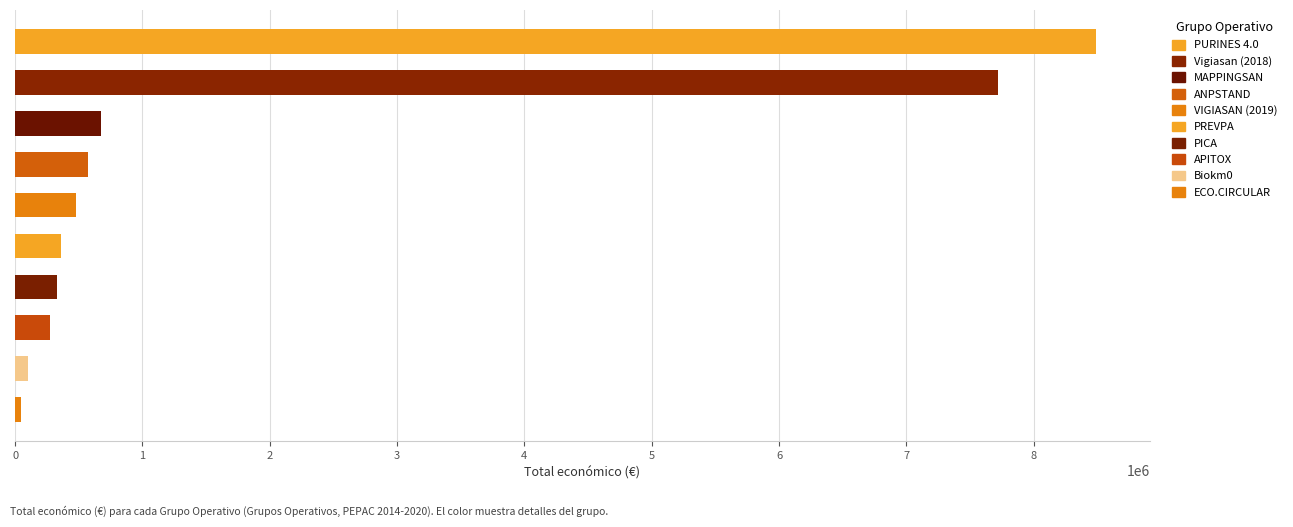

What is the smallest value displayed?

42845